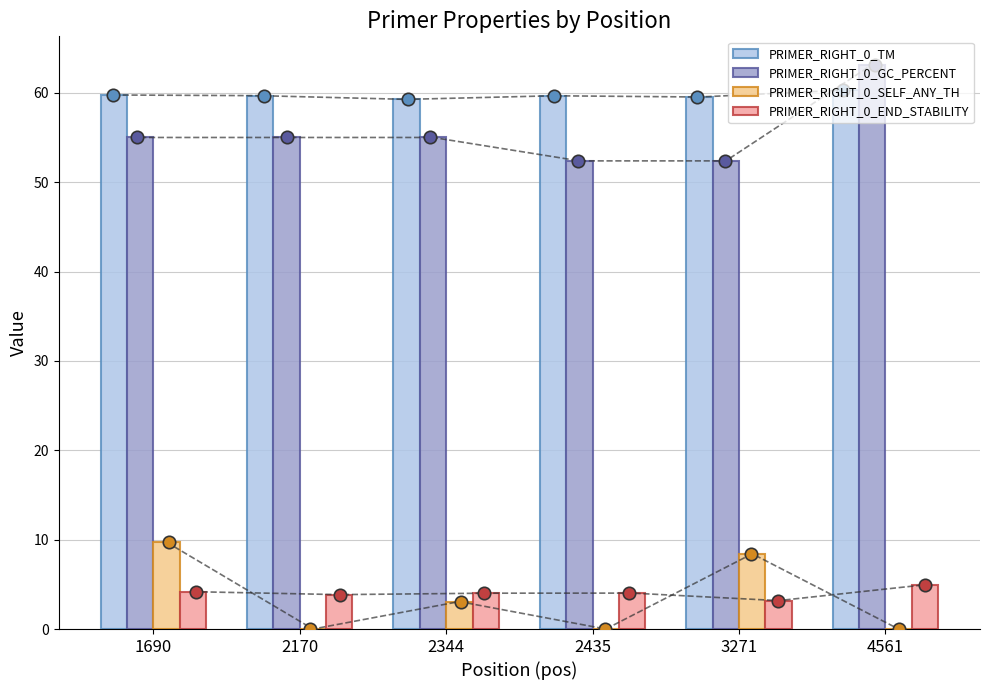

Which series has the largest total across all categories?

PRIMER_RIGHT_0_TM